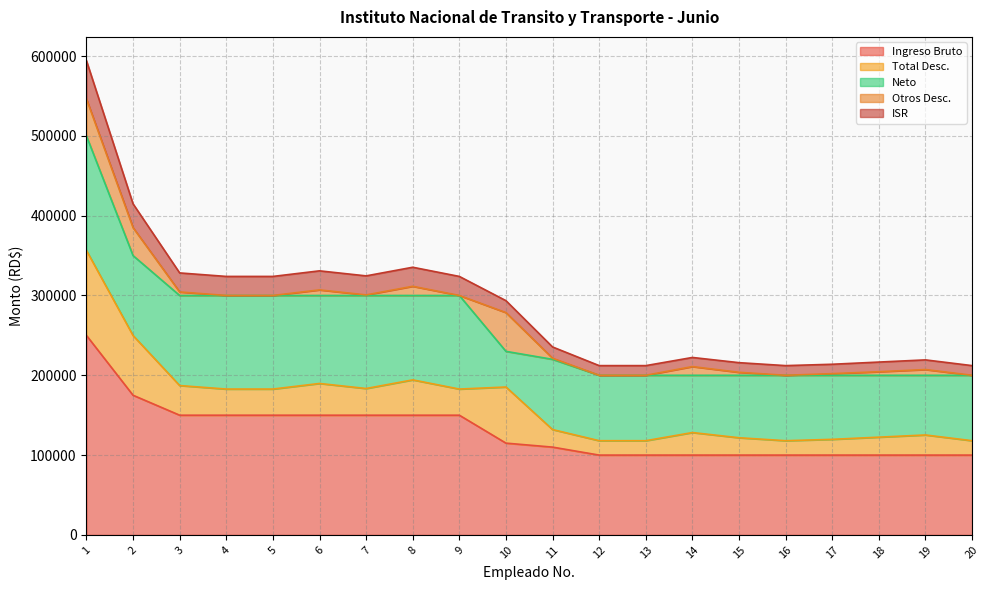

What is the sum of the Otros Desc. values at 10 and 17?

50629.5